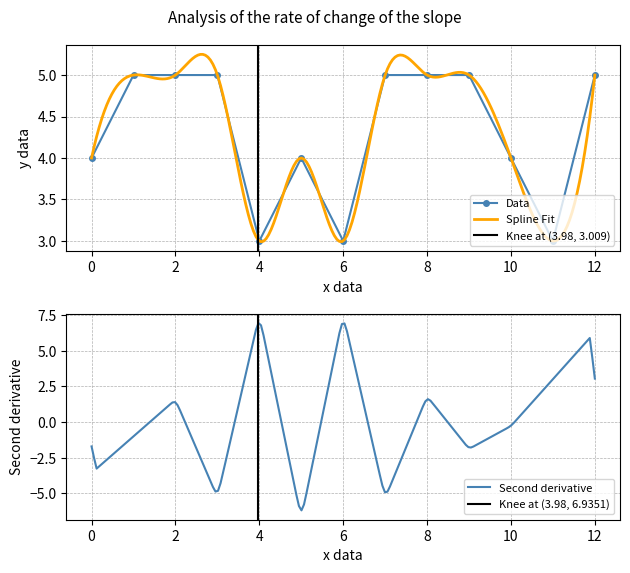

The Data series shows 3 at 6. True or false?

True